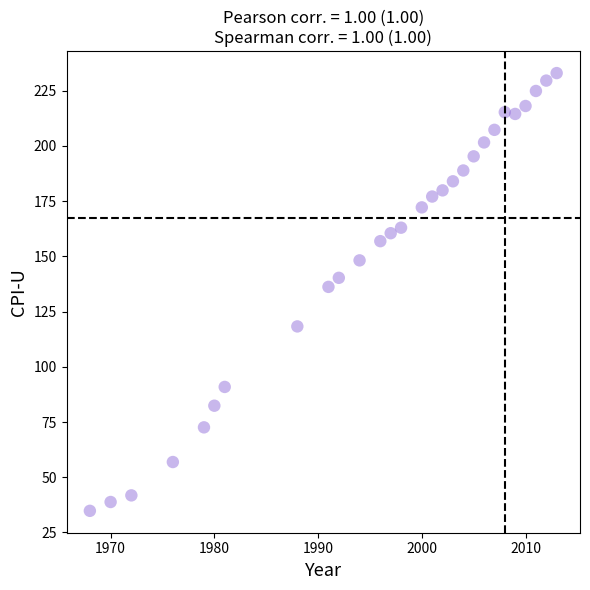

What is the range of X values (max minus min)?

45.0